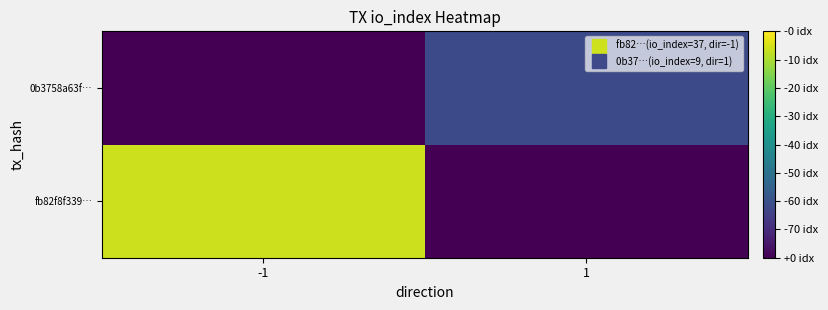

What is the total value across all series at 1?

9